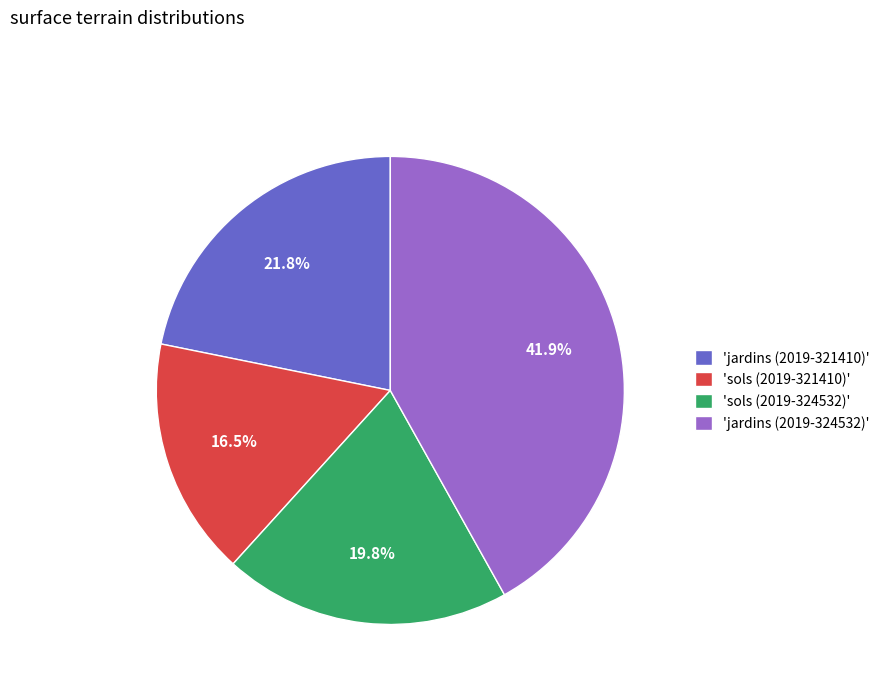

Which slice is the largest?

'jardins (2019-324532)'